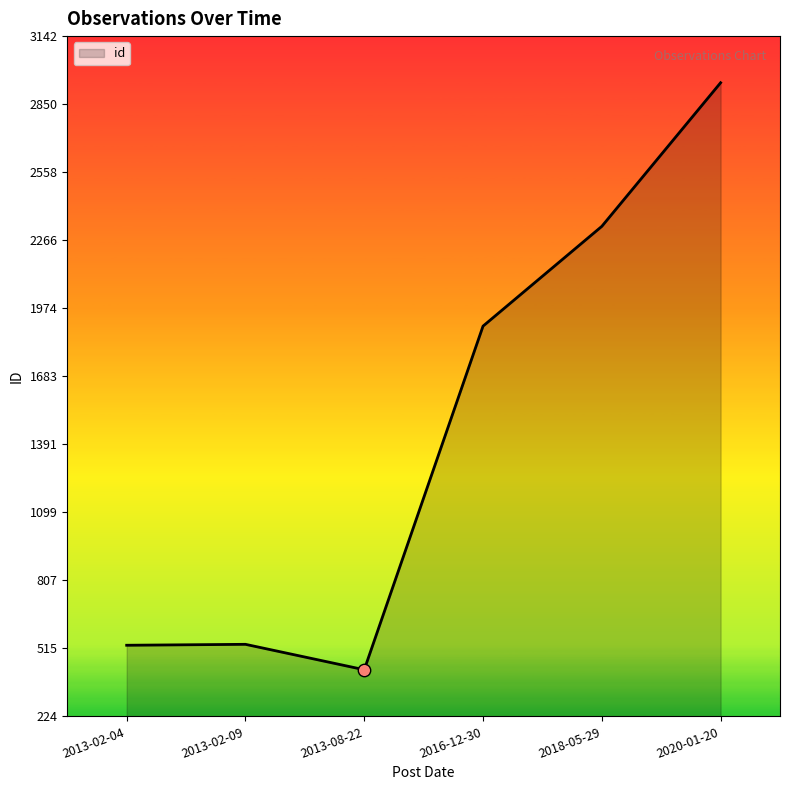

Which has a higher value, 2016-12-30 or 2020-01-20?

2020-01-20